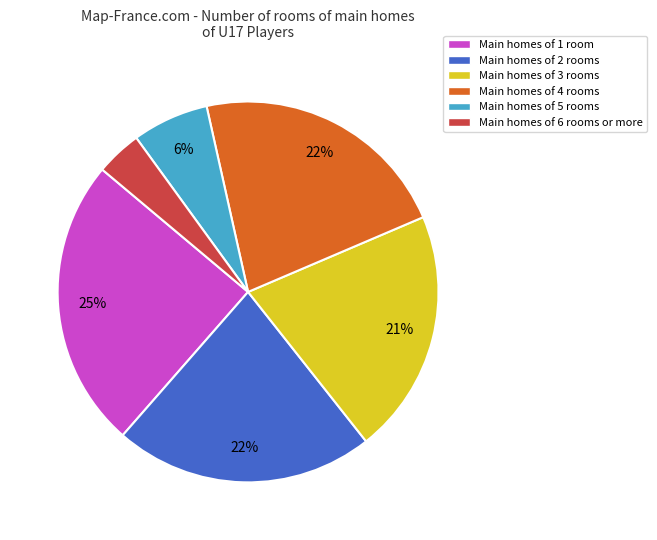

To the nearest percent, what is the average slice percentage?

17%